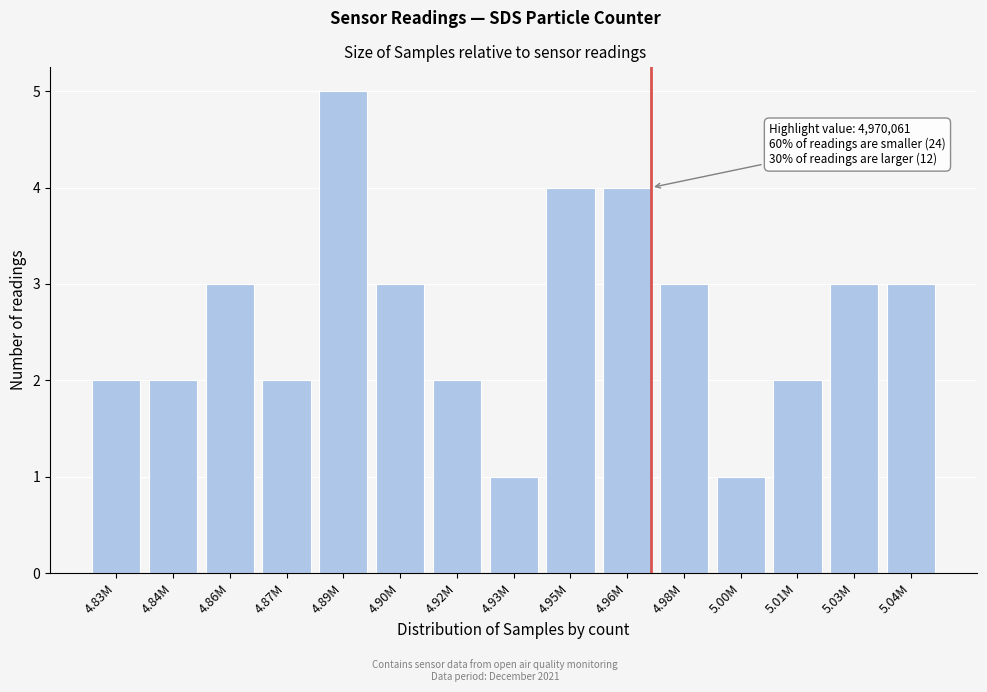

Reading right to left, extract all data points from this chart.

5.04M=3	5.03M=3	5.01M=2	5.00M=1	4.98M=3	4.96M=4	4.95M=4	4.93M=1	4.92M=2	4.90M=3	4.89M=5	4.87M=2	4.86M=3	4.84M=2	4.83M=2